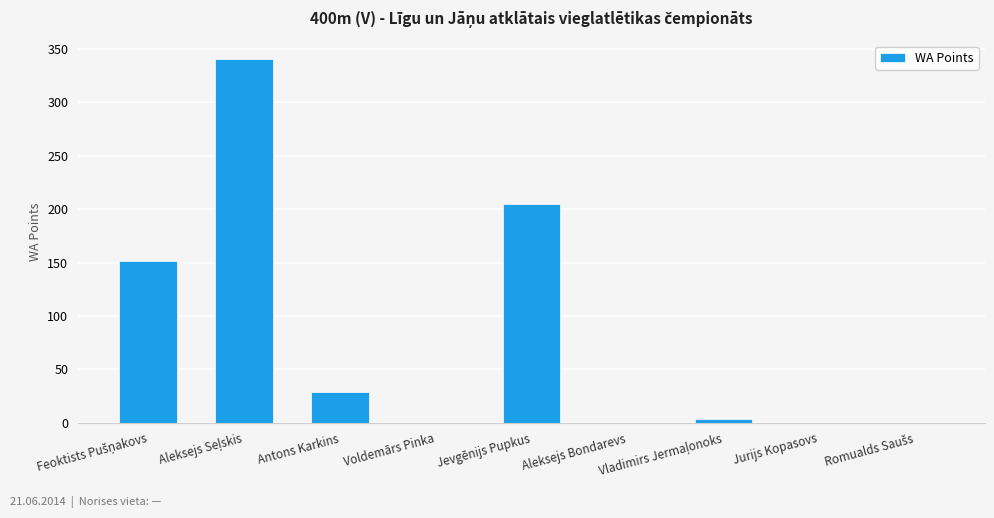

How many series are shown in this chart?

1